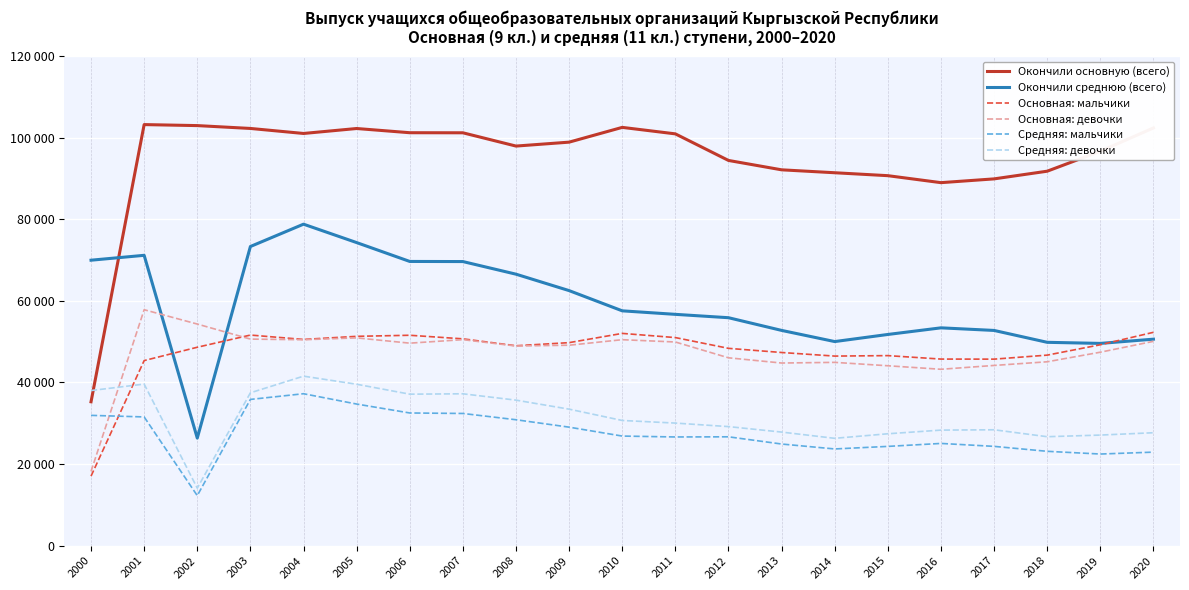

Rank the series at 2015 from lowest to highest value.

Средняя: мальчики, Средняя: девочки, Основная: девочки, Основная: мальчики, Окончили среднюю (всего), Окончили основную (всего)